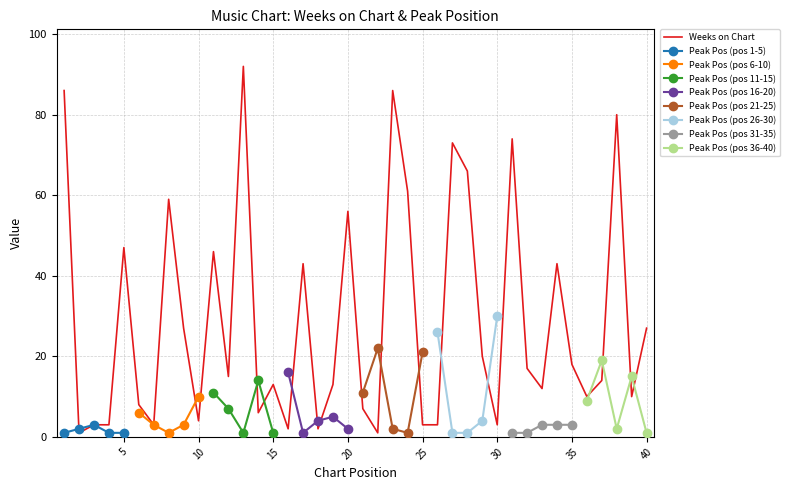

Does the chart have visible grid lines?

Yes